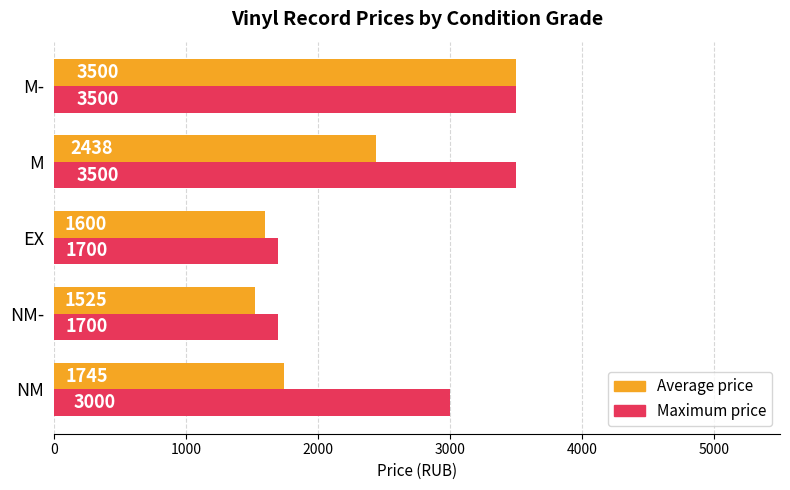

List the labels in order of Average price value, largest first.

M-, M, NM, EX, NM-